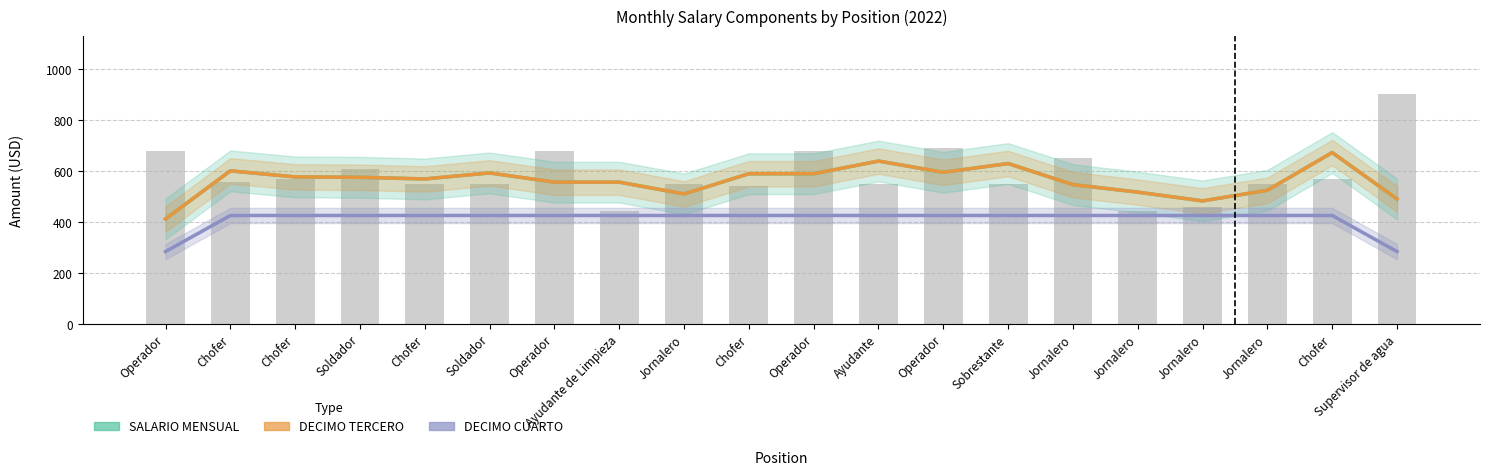

Rank the series at Operador from lowest to highest value.

DECIMO CUARTO, SALARIO MENSUAL, DECIMO TERCERO